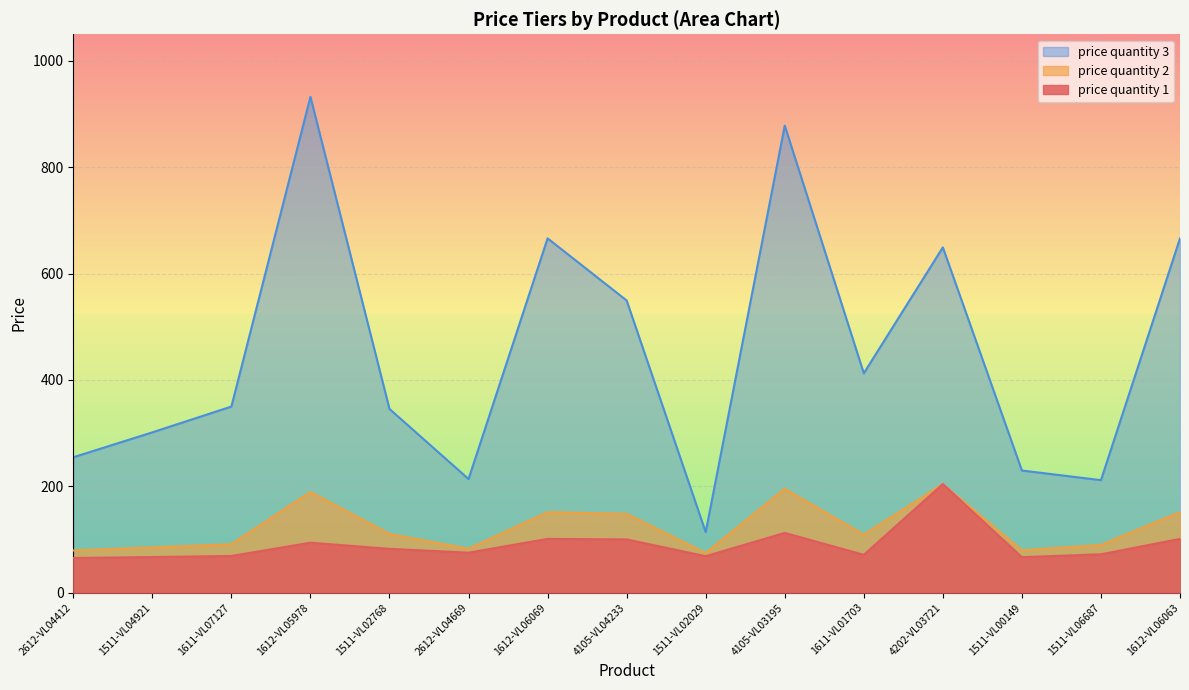

True or false: price quantity 3 and price quantity 2 intersect in this chart.

False